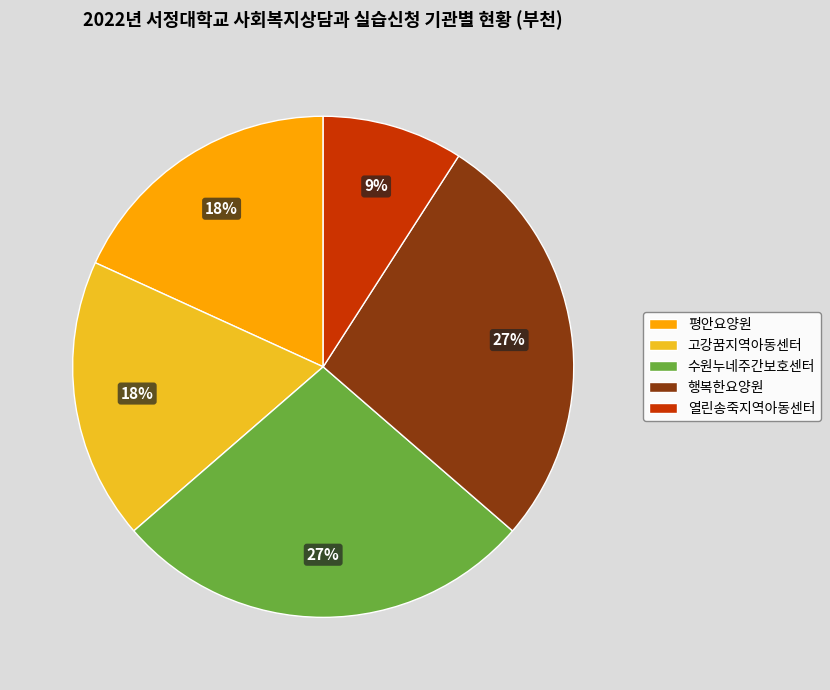

To the nearest percent, what percentage of the pie is 행복한요양원?

27%